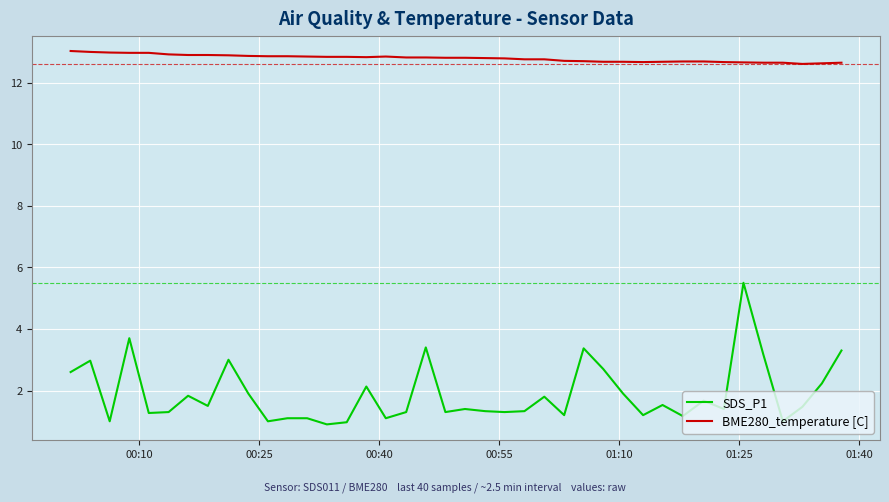

At how many categories does at least one series exceed 11?

40